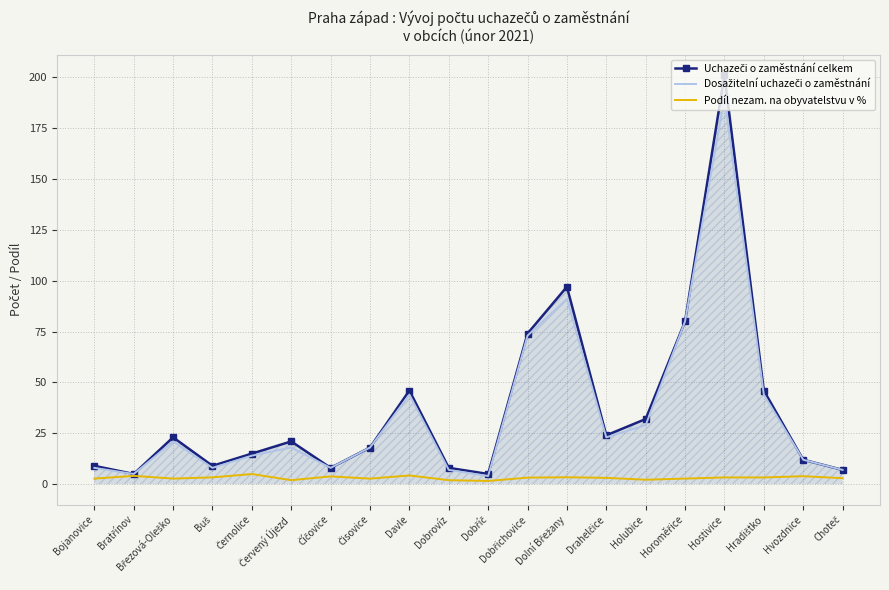

What is the maximum value shown in the chart?

201.0